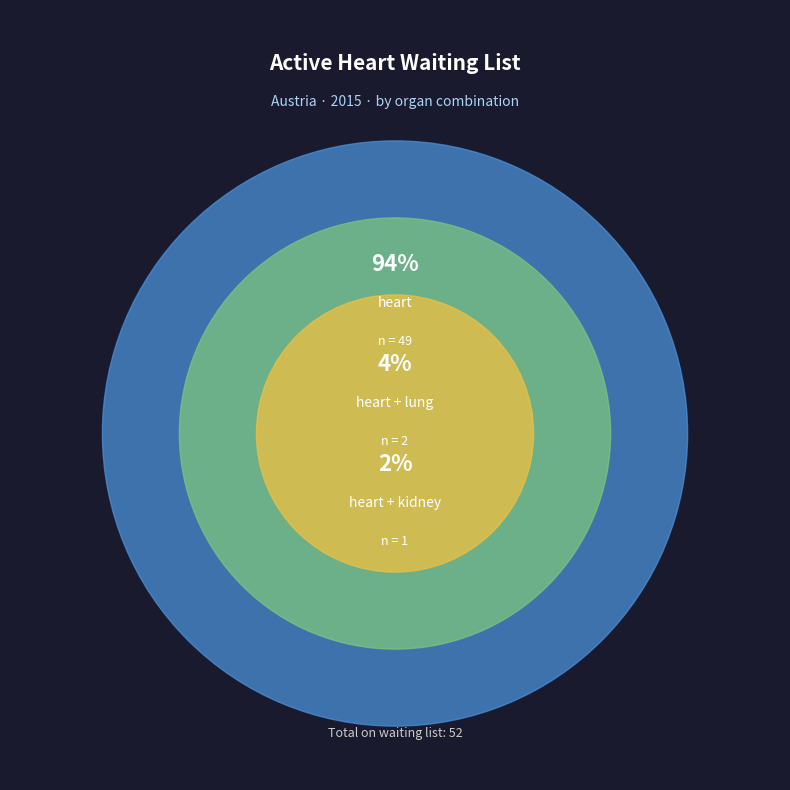

To the nearest percent, what portion does heart represent?

94%